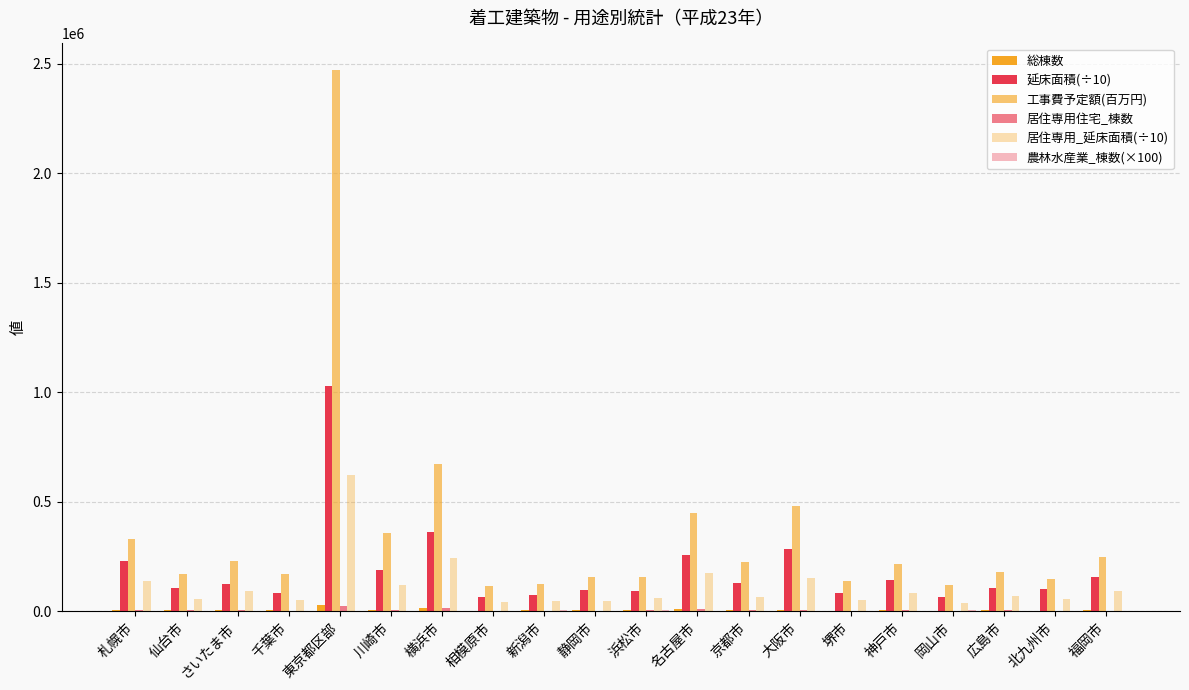

What is the difference between the maximum and minimum values in the 居住専用_延床面積(÷10) series?

581120.7